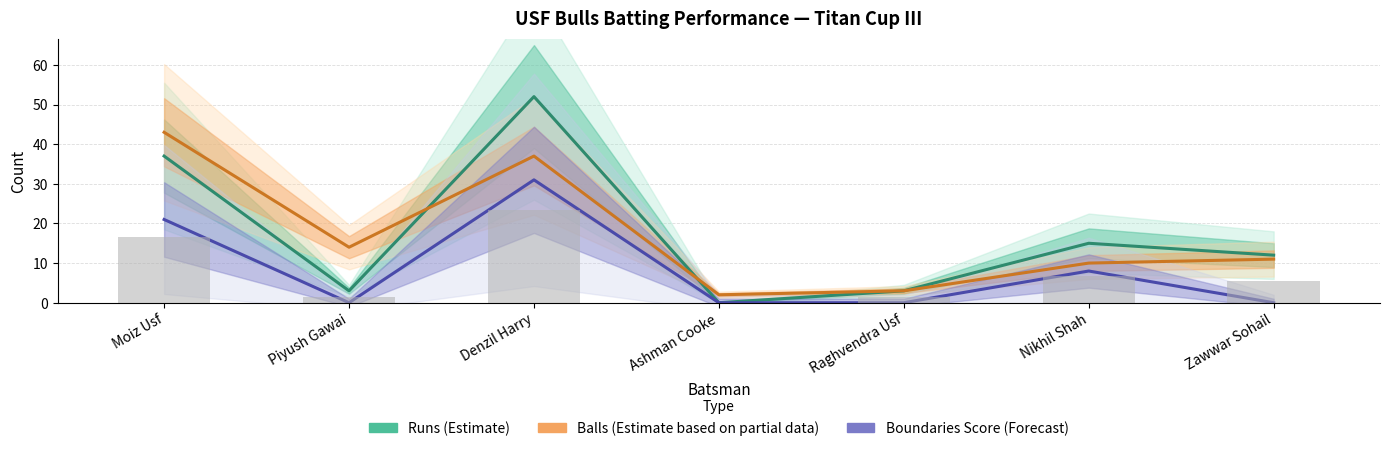

Are the bars grouped side by side (vs. stacked)?

Yes